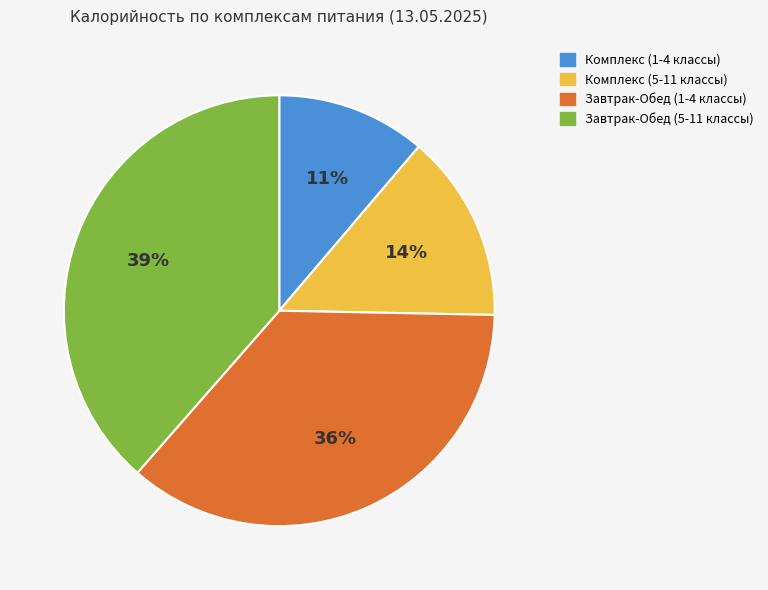

Is the sum of Комплекс (5-11 классы) and Завтрак-Обед (5-11 классы) greater than half?

Yes